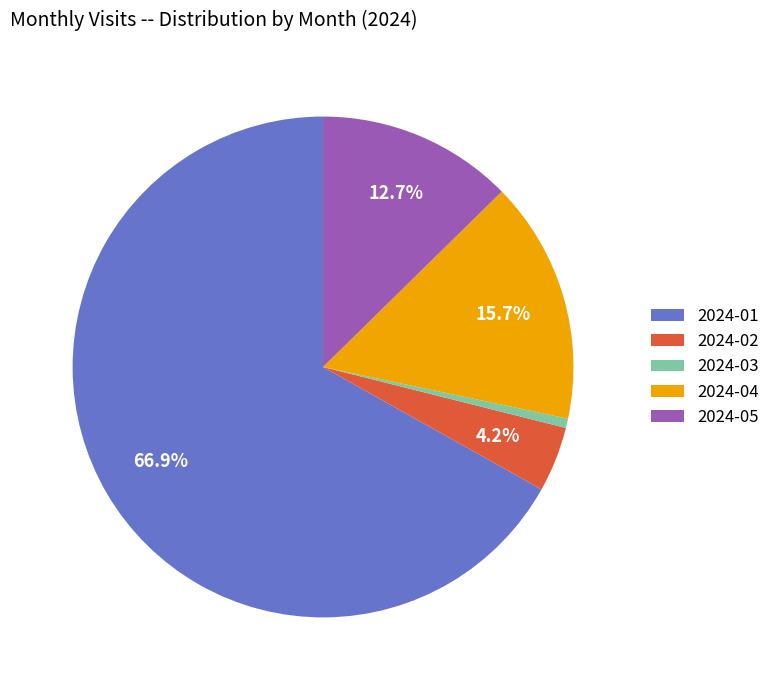

What is the smallest slice in the pie chart?

2024-03